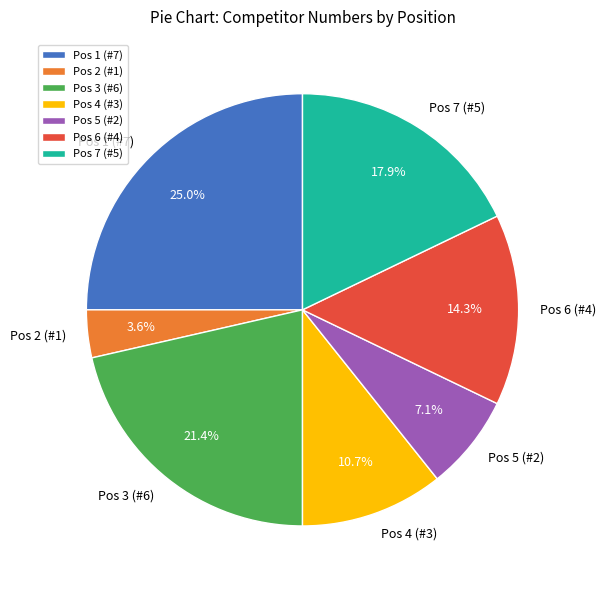

Combined, do Pos 2 (#1) and Pos 7 (#5) account for over 50%?

No